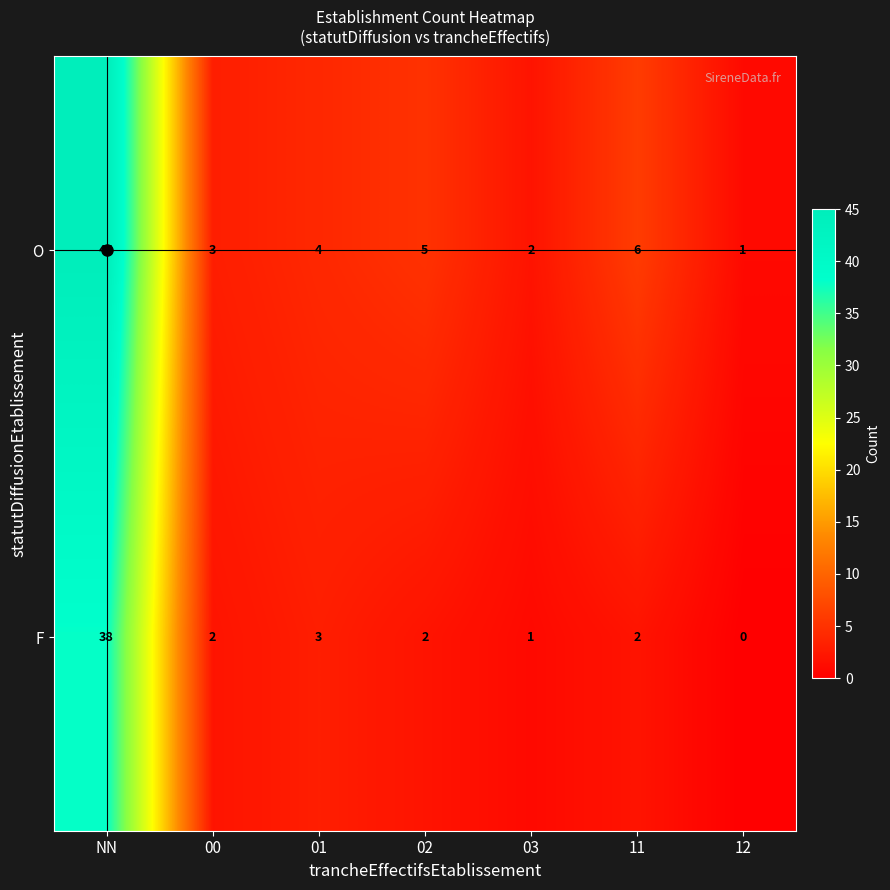

At 01, list the series in order from smallest to largest.

F, O